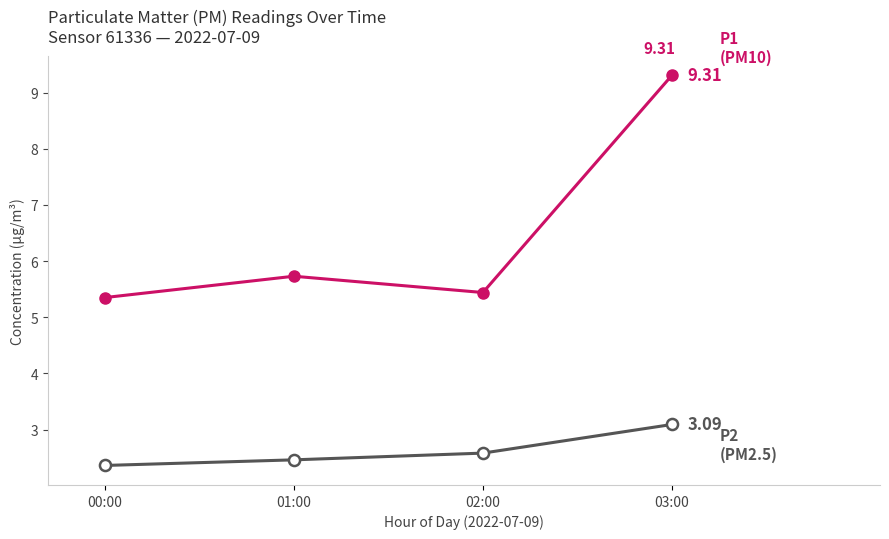

What is the difference between the highest and lowest values at 03:00?

6.2